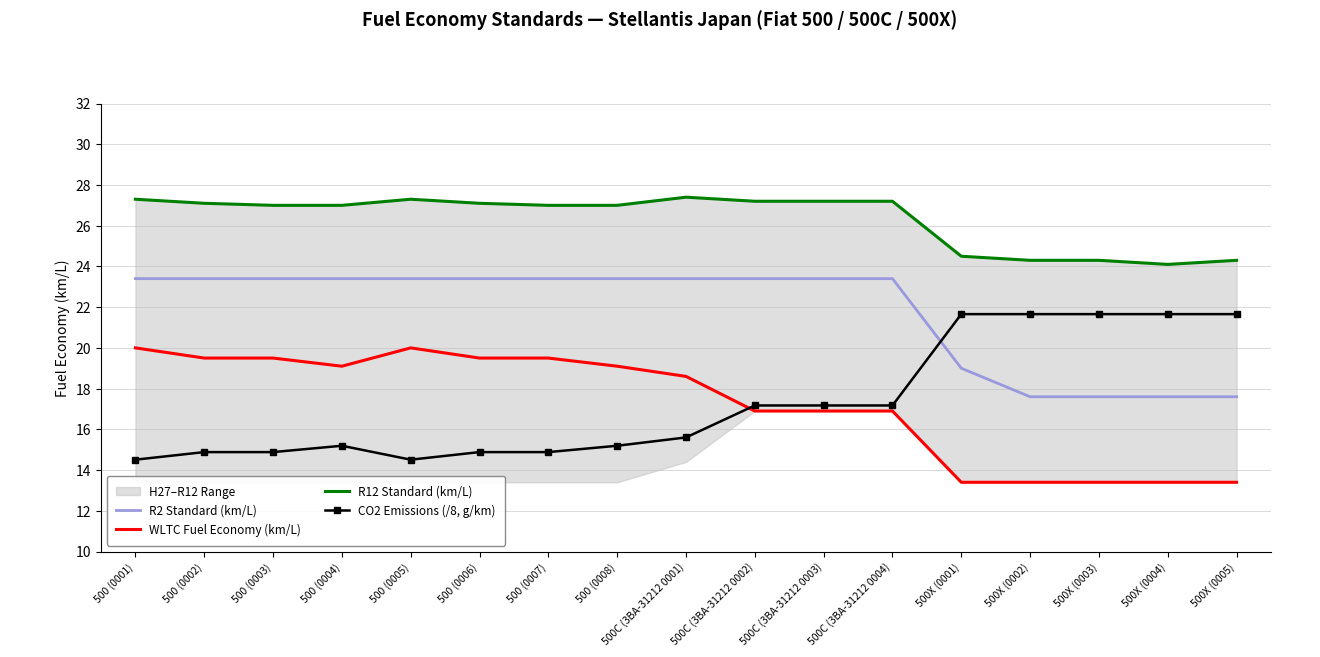

Is the value of R12 Standard (km/L) at 500 (0008) greater than the value of R2 Standard (km/L) at 500X (0001)?

Yes